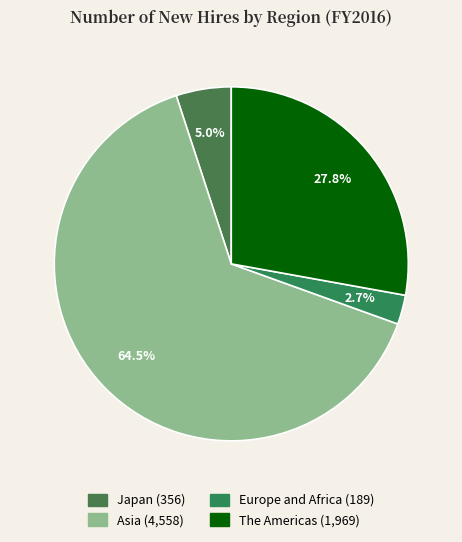

What is the majority slice?

Asia